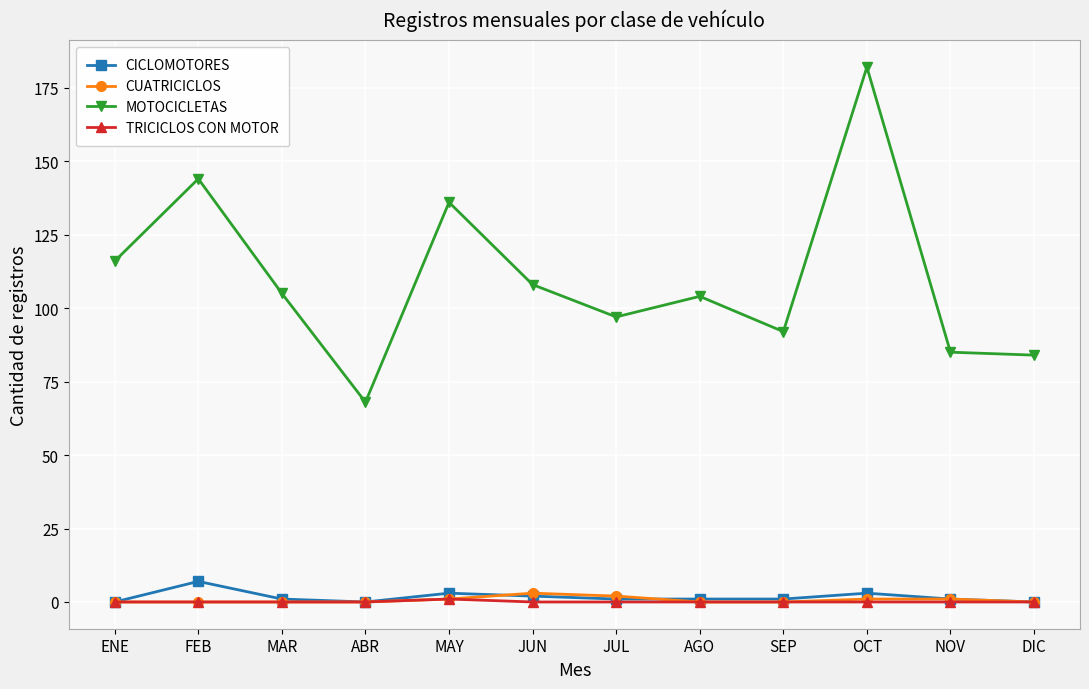

What are all the series names shown in the legend?

CICLOMOTORES, CUATRICICLOS, MOTOCICLETAS, TRICICLOS CON MOTOR